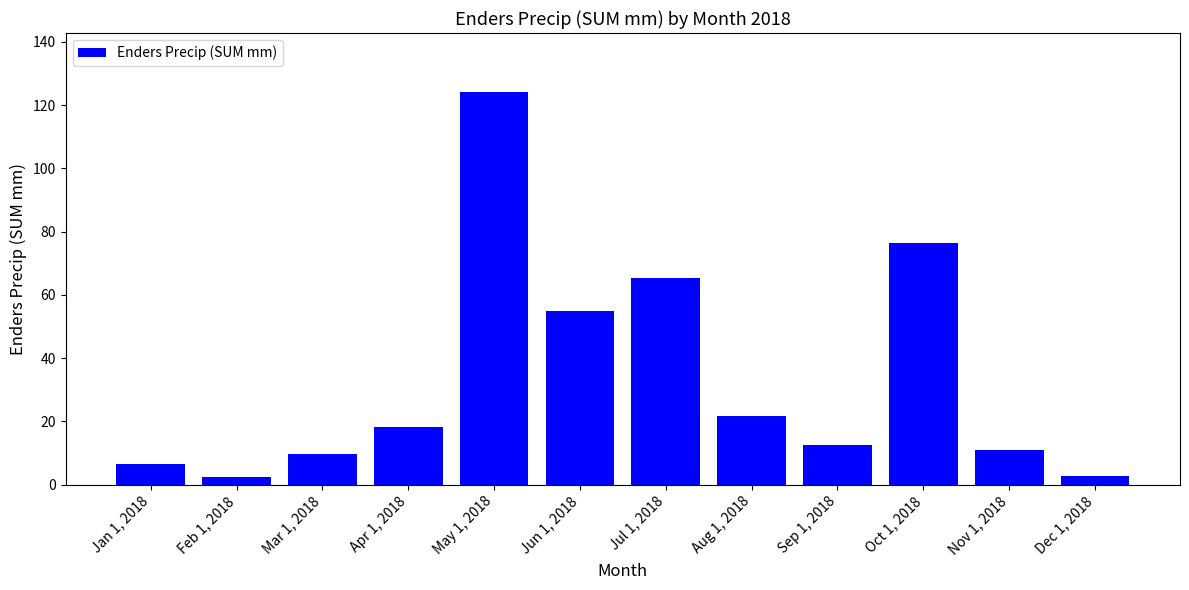

What is the label of the 10th bar from the left?

Oct 1, 2018